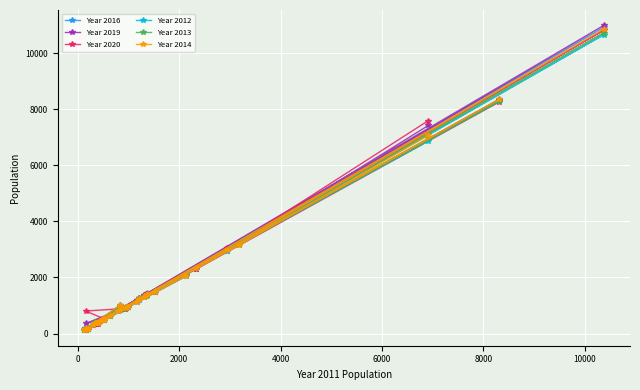

What are all the series names shown in the legend?

Year 2016, Year 2019, Year 2020, Year 2012, Year 2013, Year 2014